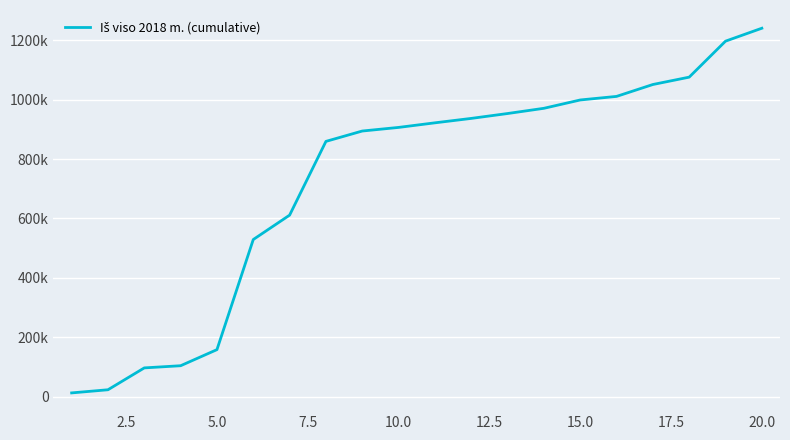

What is the smallest value displayed?

13500